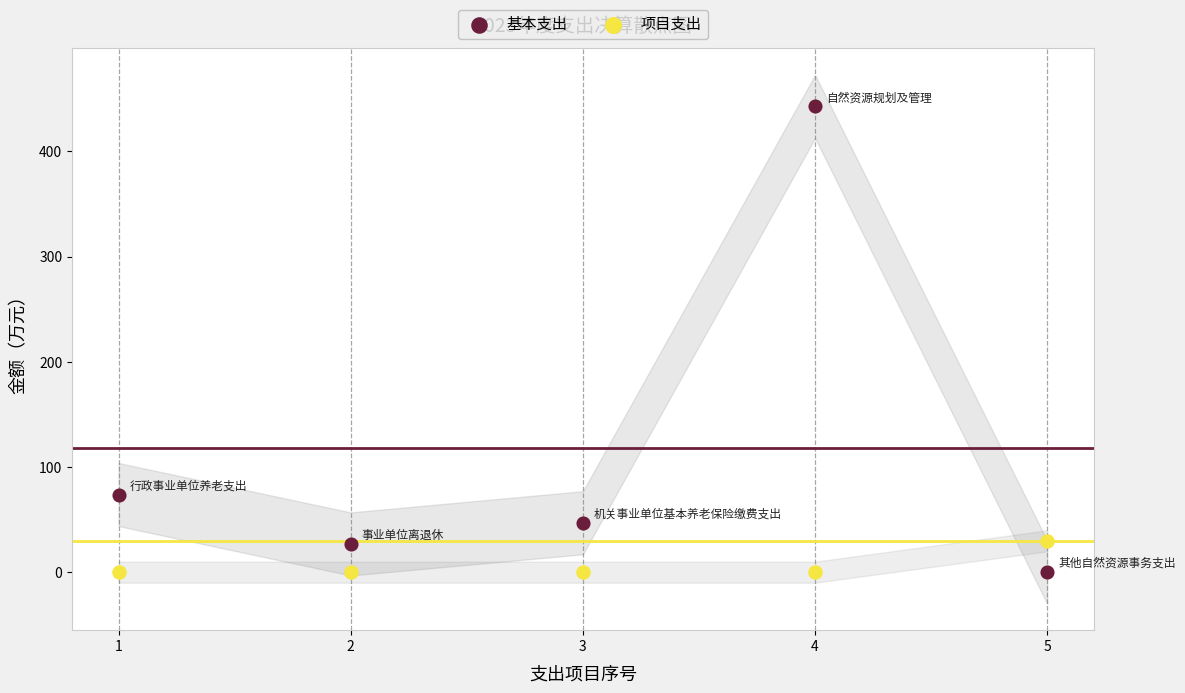

Which series has the widest spread of Y values?

基本支出